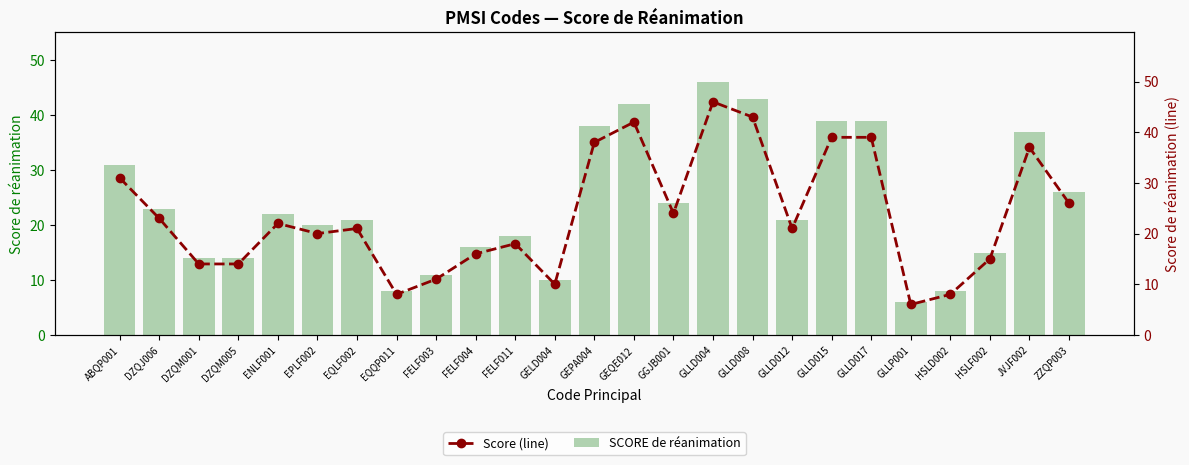

Is it true that Score (line) equals 24 at DZQM001?

False